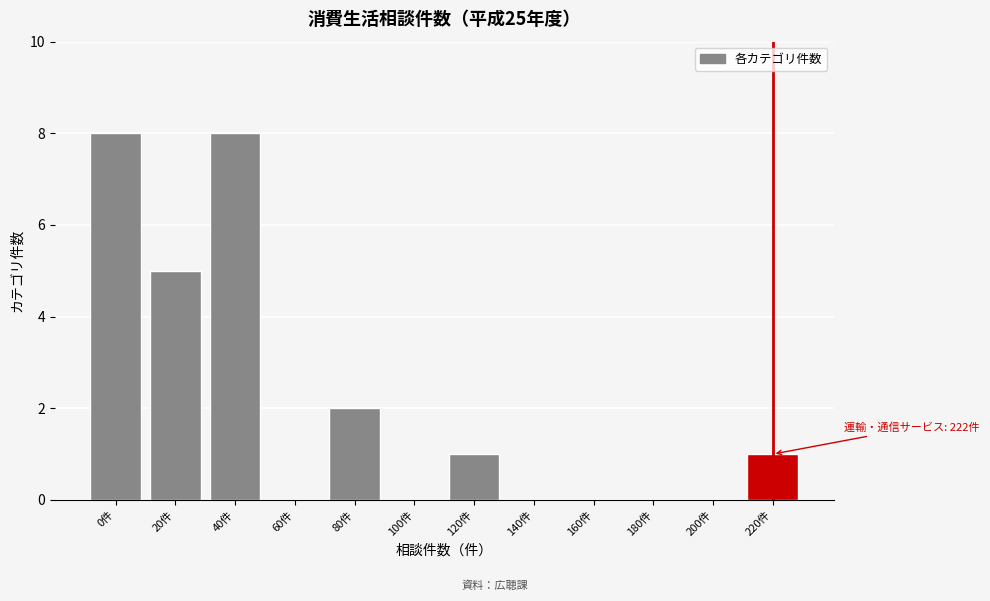

Reading left to right, transcribe all the data shown in this chart.

0件=8	20件=5	40件=8	60件=0	80件=2	100件=0	120件=1	140件=0	160件=0	180件=0	200件=0	220件=1